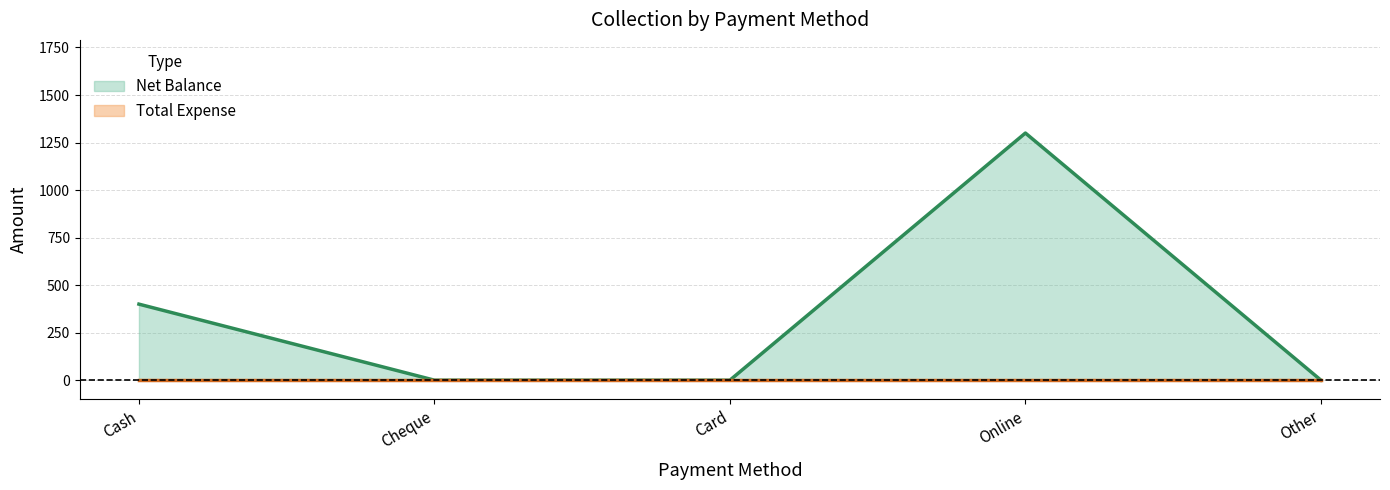

True or false: there are more than 2 points higher than both neighbors.

False